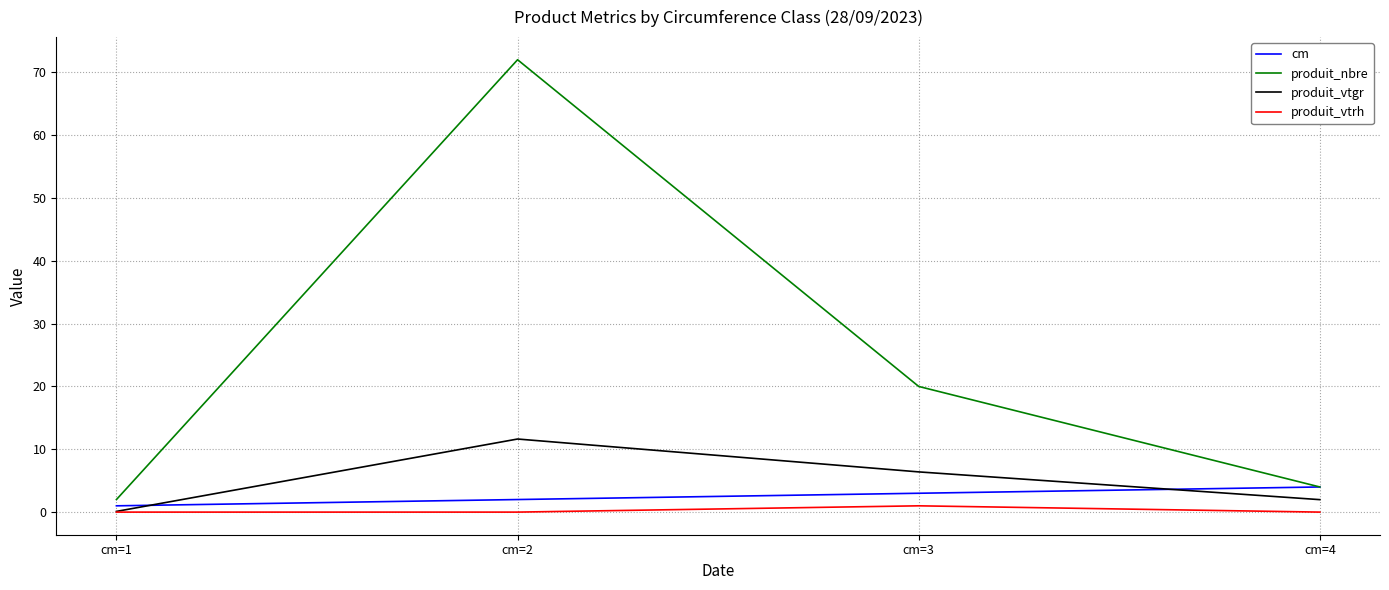

What is the sum of all produit_vtrh values?

1.0